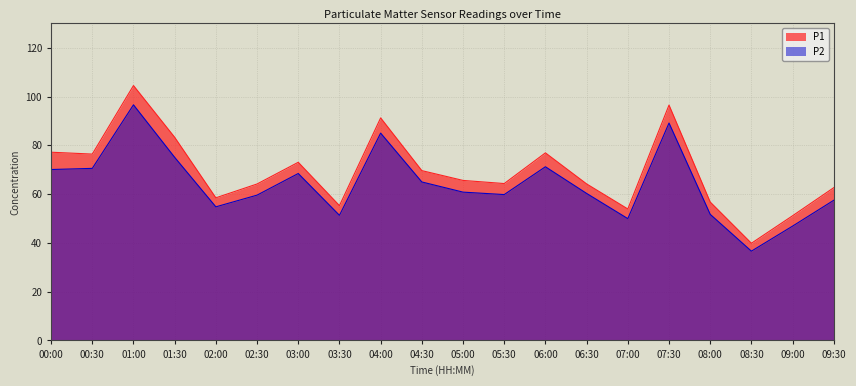

At how many categories does at least one series exceed 70?

8